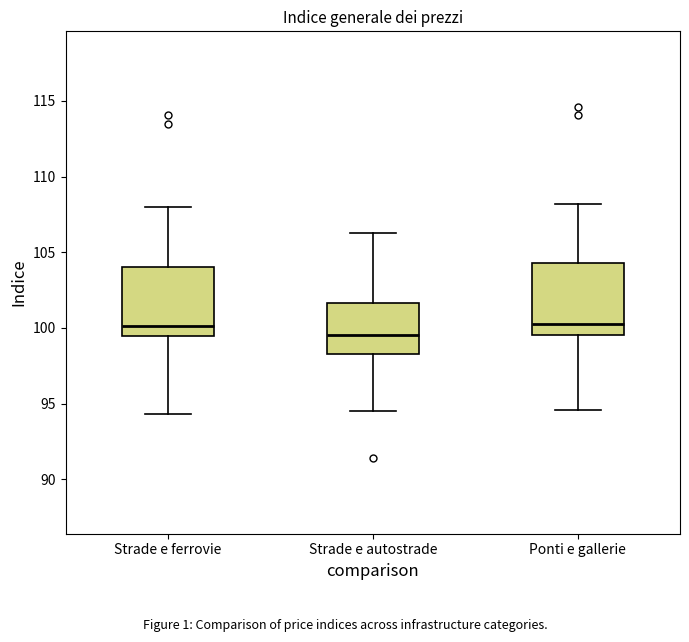

Reading left to right, read every box against the y-axis: the position of its median line, the range the box covers, and the ends of its whiskers. The values are not printed on the chart, so give them approximately, as read against the axis.

Strade e ferrovie: median 100.0, box 99.5 to 104.0, whiskers 94.5 to 108.0
Strade e autostrade: median 99.5, box 98.5 to 101.5, whiskers 94.5 to 106.5
Ponti e gallerie: median 100.5, box 99.5 to 104.5, whiskers 94.5 to 108.0